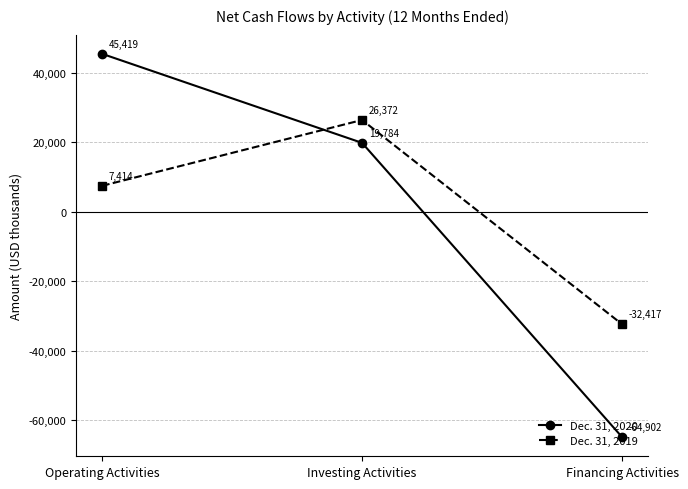

True or false: Dec. 31, 2019 has a value of 11484 at Operating Activities.

False